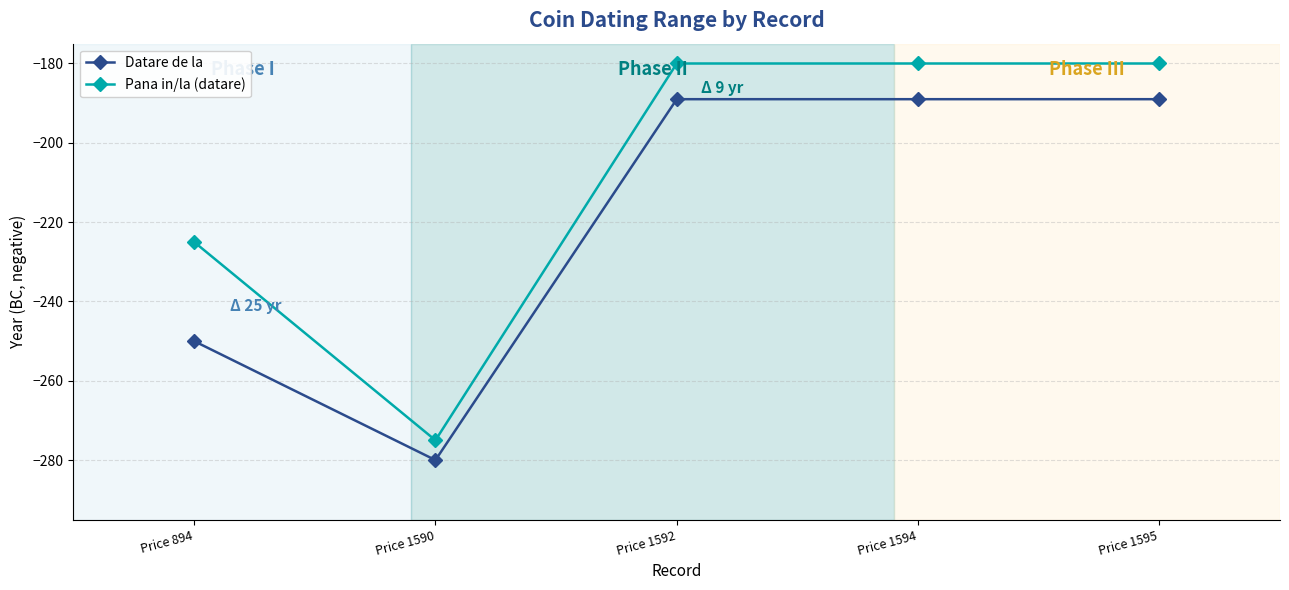

True or false: Pana in/la (datare) and Datare de la intersect in this chart.

False